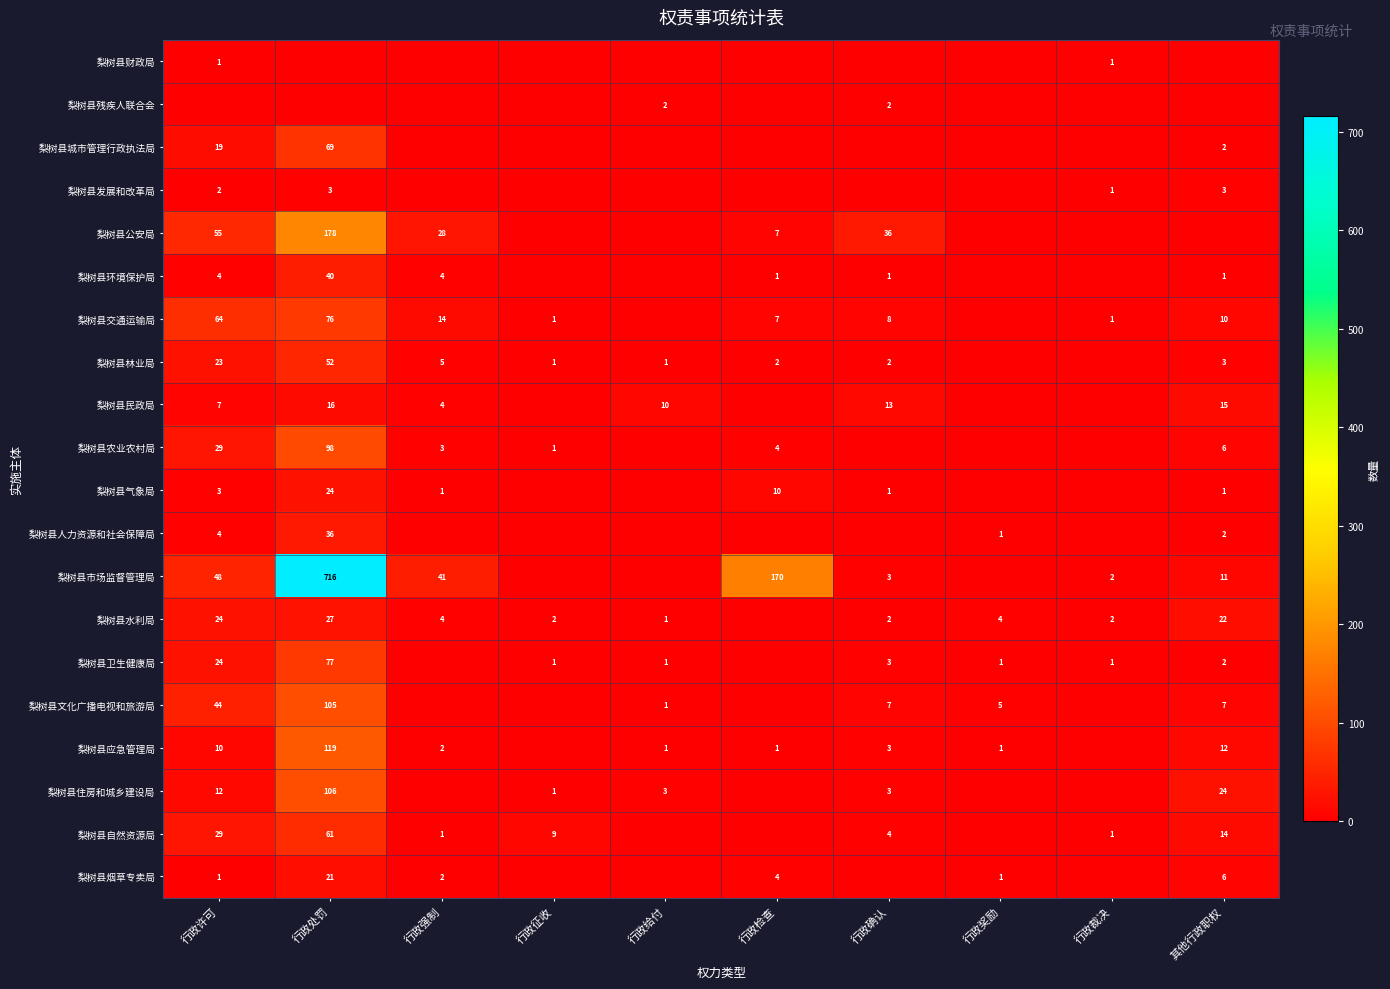

The 梨树县民政局 series shows 15 at 其他行政职权. True or false?

True